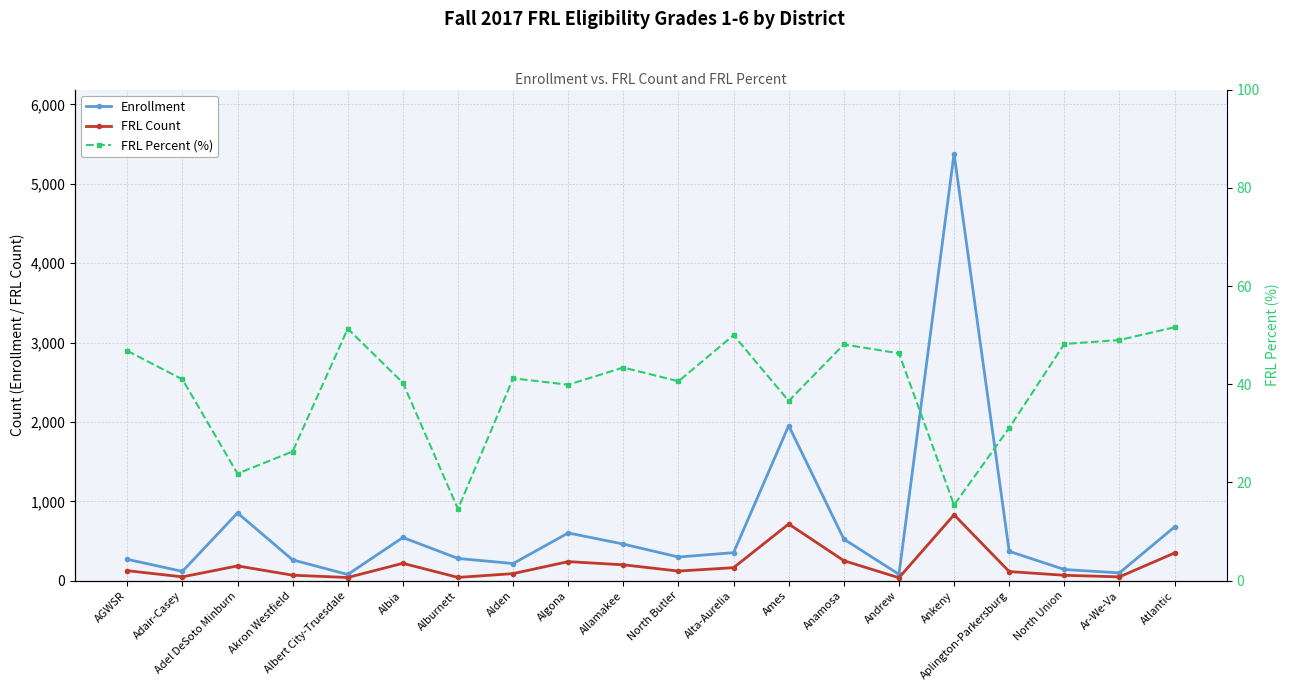

What is the smallest value displayed?

14.6